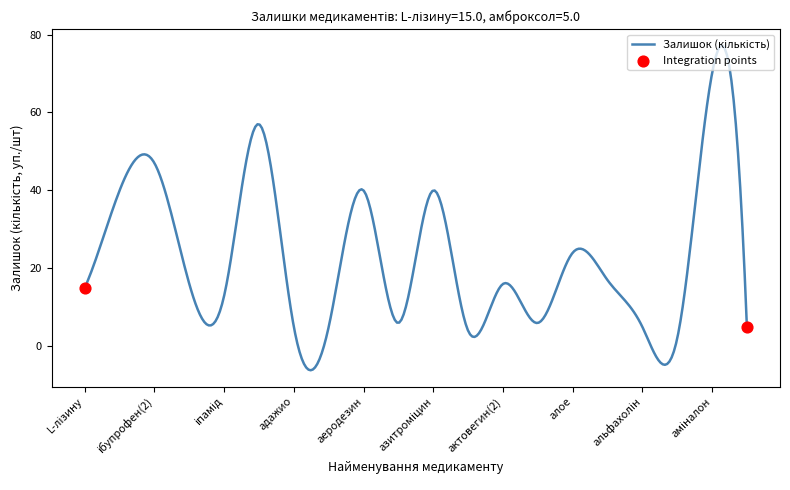

What is the maximum value shown in the chart?

77.2